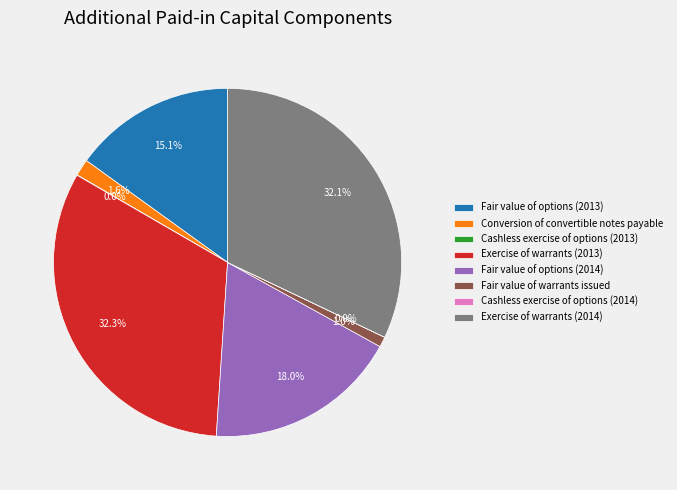

Does Exercise of warrants (2013) account for over 50% of the chart?

No